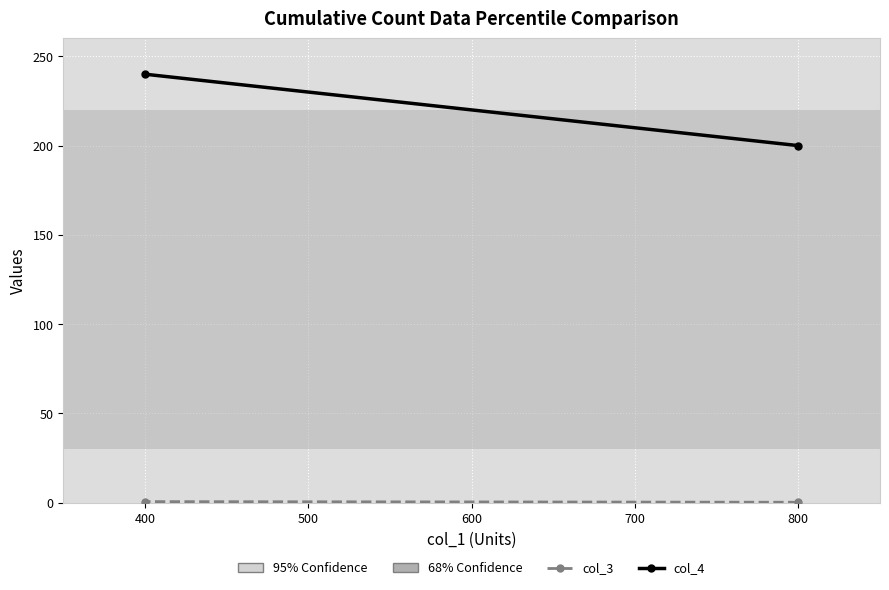

Between 800 and 400, which series saw the biggest shift?

col_4